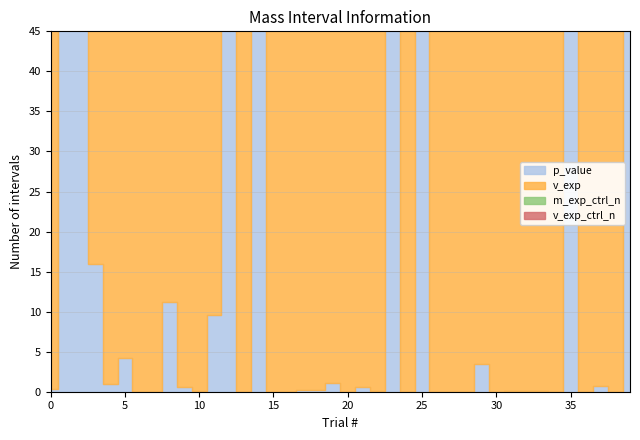

Which series has the largest range (max minus min)?

p_value